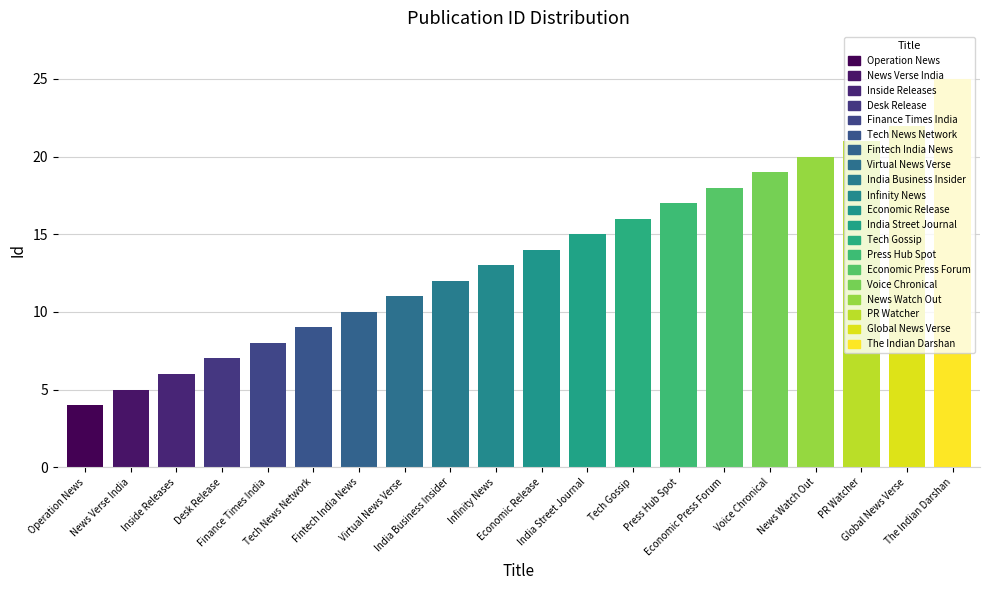

Does the chart contain any negative values?

No